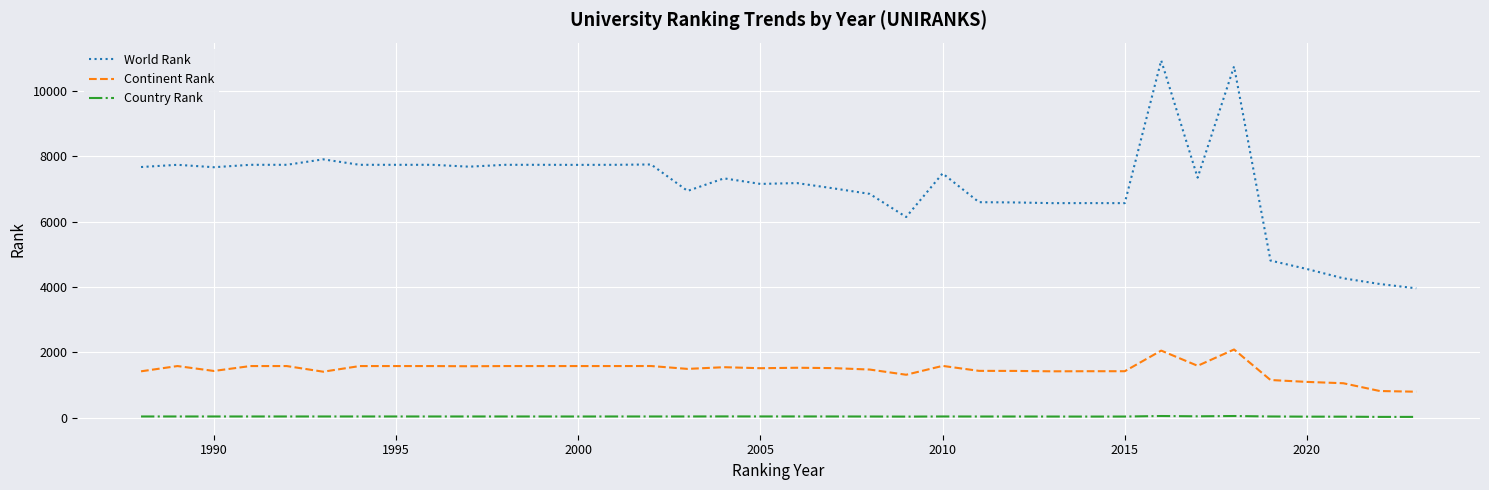

Which series has the largest total across all categories?

World Rank